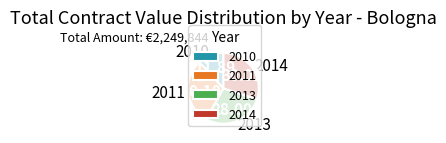

Is there a majority slice in this chart?

No